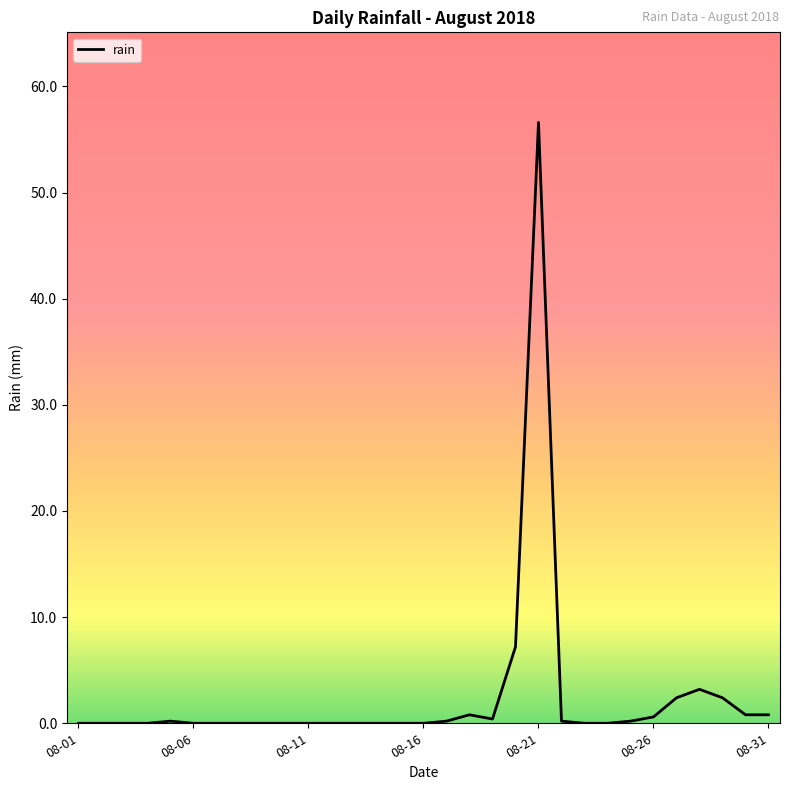

What is the difference between the maximum and minimum values?

56.6